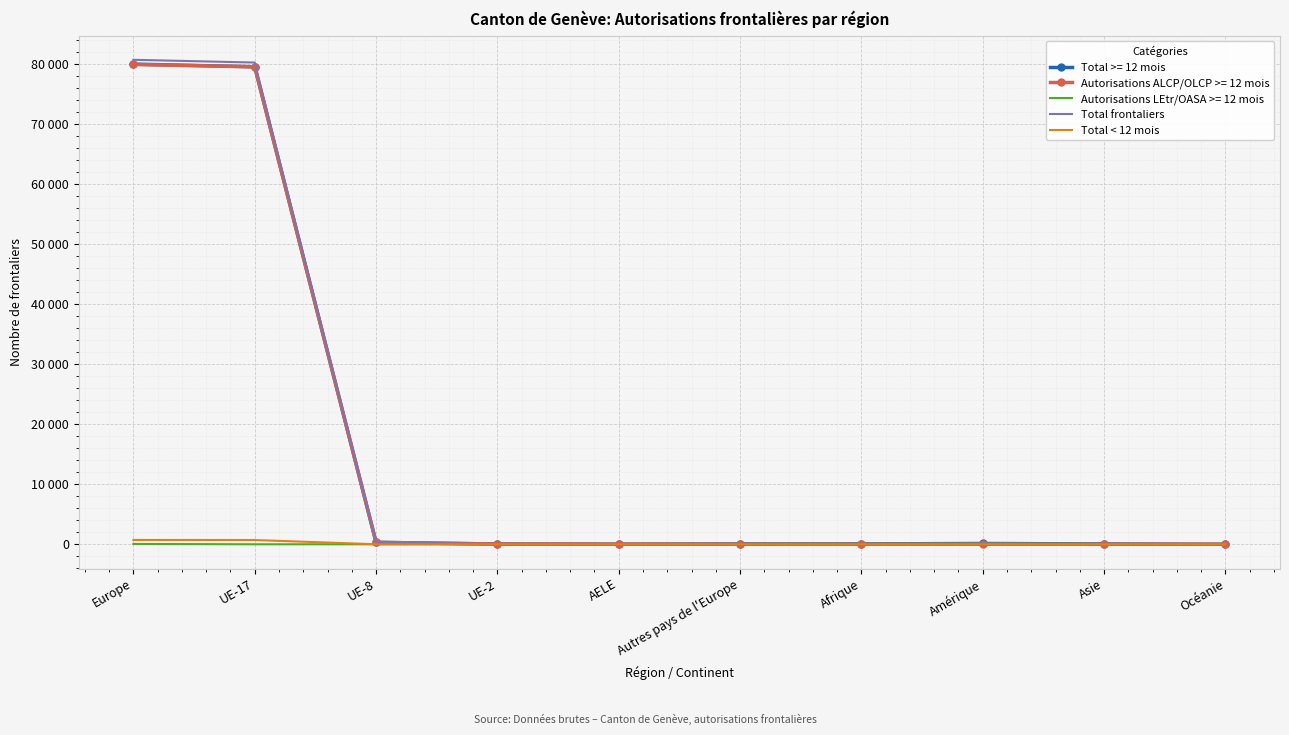

What is the average value of the Total frontaliers series?

16164